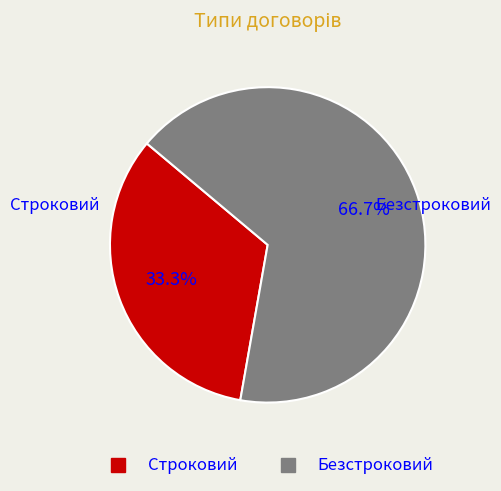

Is it true that Строковий is 21% of the pie?

False